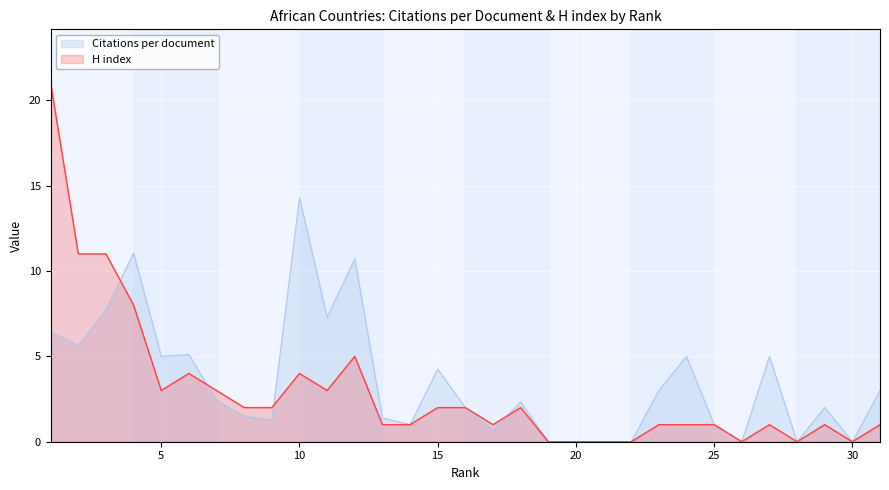

Rank the categories by Citations per document value from lowest to highest.

30, 28, 26, 22, 21, 20, 19, 17, 25, 14, 9, 13, 8, 29, 16, 18, 7, 31, 23, 15, 27, 24, 5, 6, 2, 1, 11, 3, 12, 4, 10